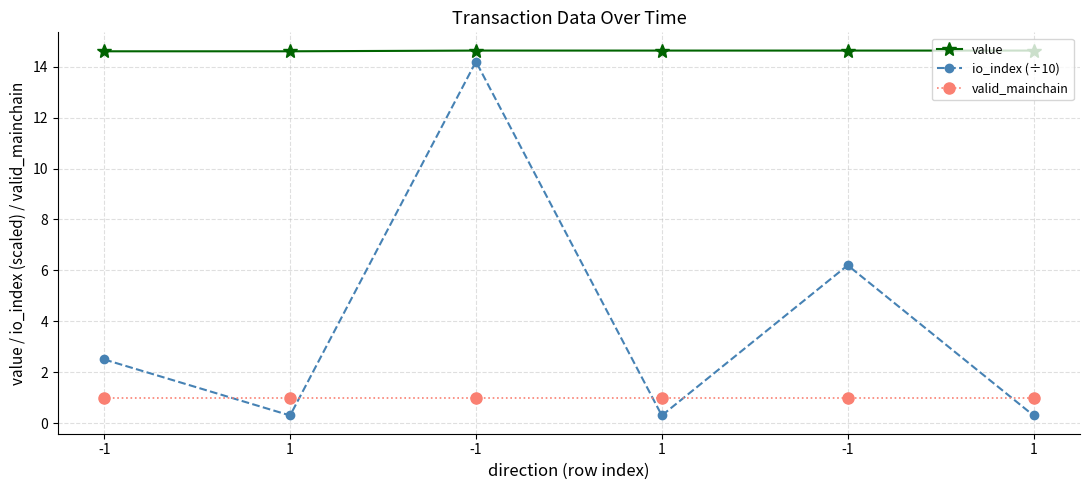

Which label corresponds to the smallest value in the chart?

1